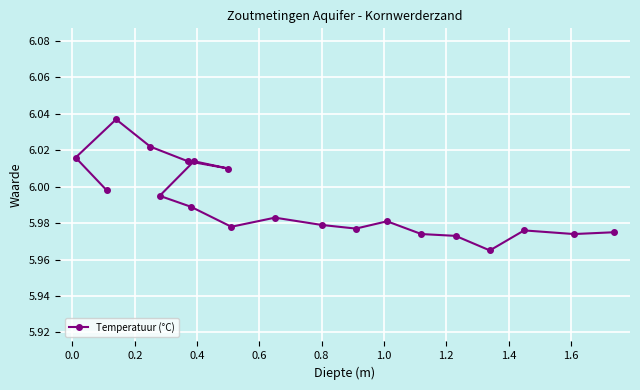

Count the number of categories in the chart.

20